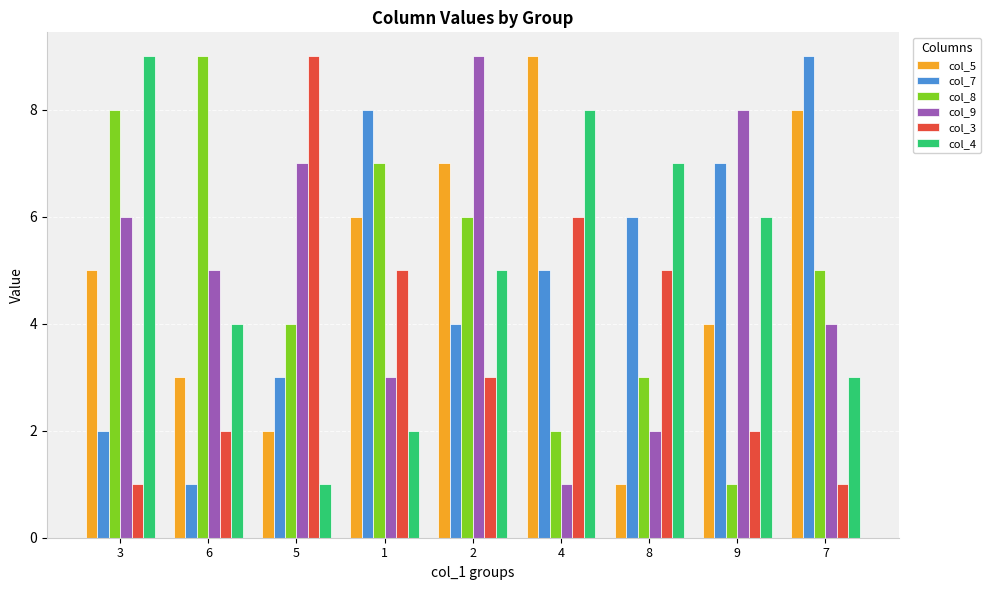

What is the total value across all series at 8?

24